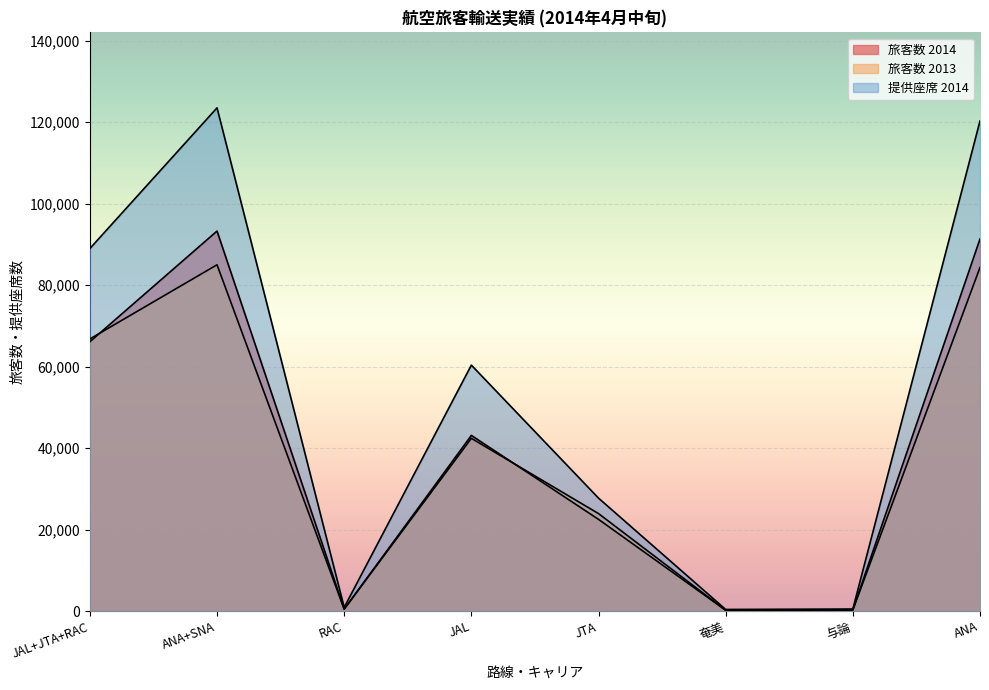

List the labels in order of 旅客数 2013 value, smallest first.

奄美, 与論, RAC, JTA, JAL, JAL+JTA+RAC, ANA, ANA+SNA